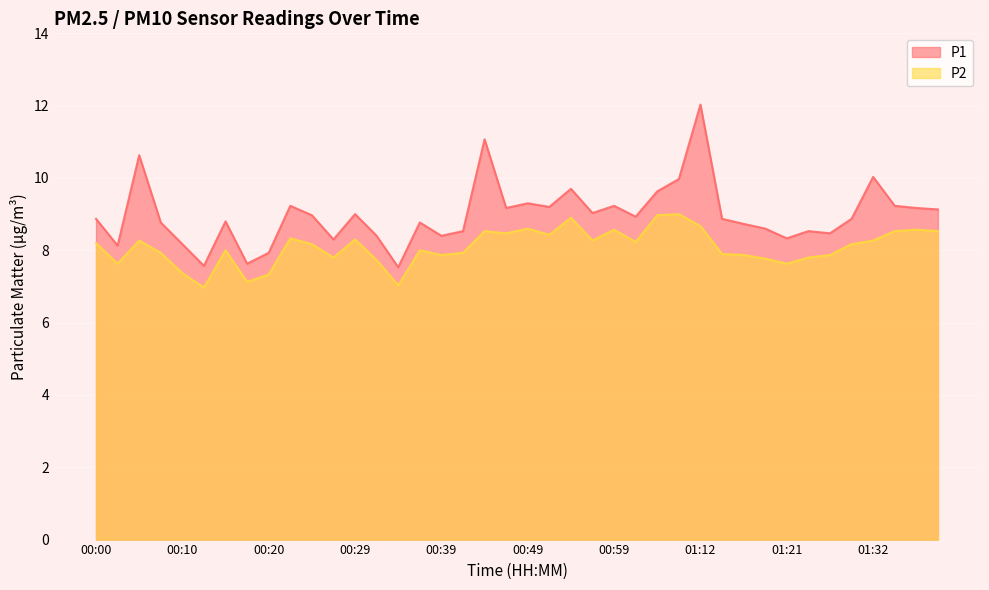

Rank the series by their average value, from highest to lowest.

P1, P2